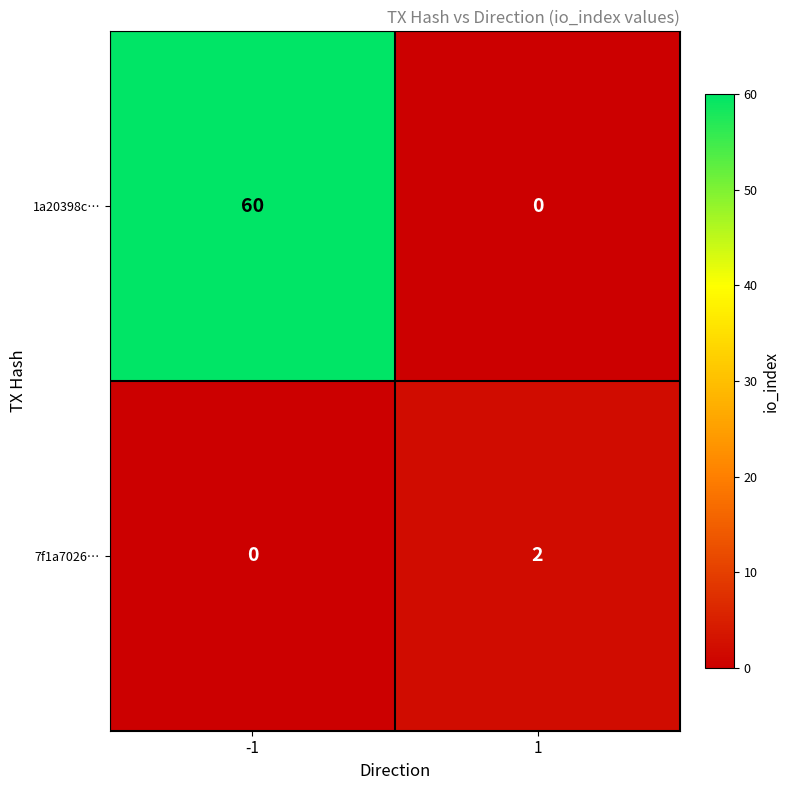

Rank the series by their maximum value, from highest to lowest.

1a20398c…, 7f1a7026…